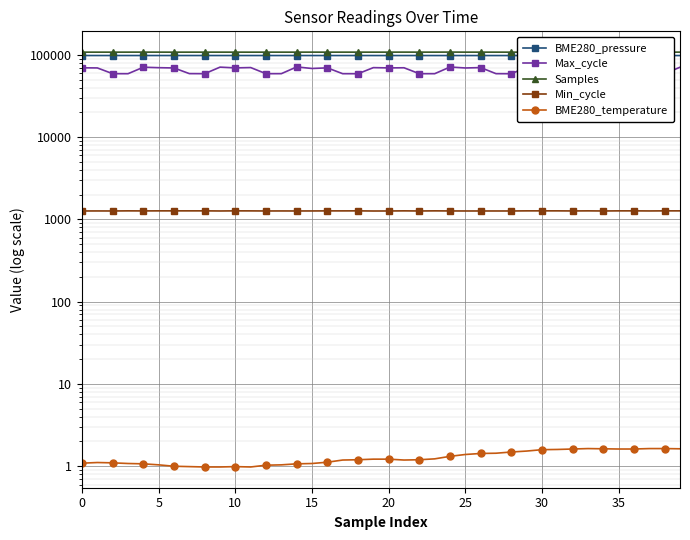

What is the value of the BME280_pressure point at the 3rd from the left?

97962.9